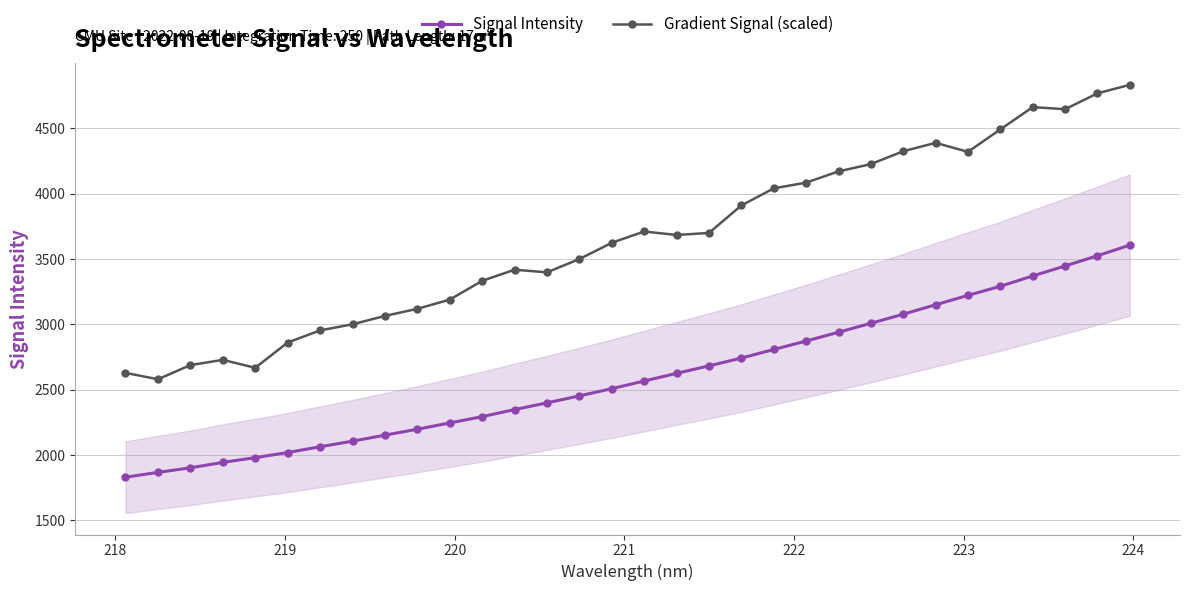

What is the maximum value for Gradient Signal (scaled)?

4833.4